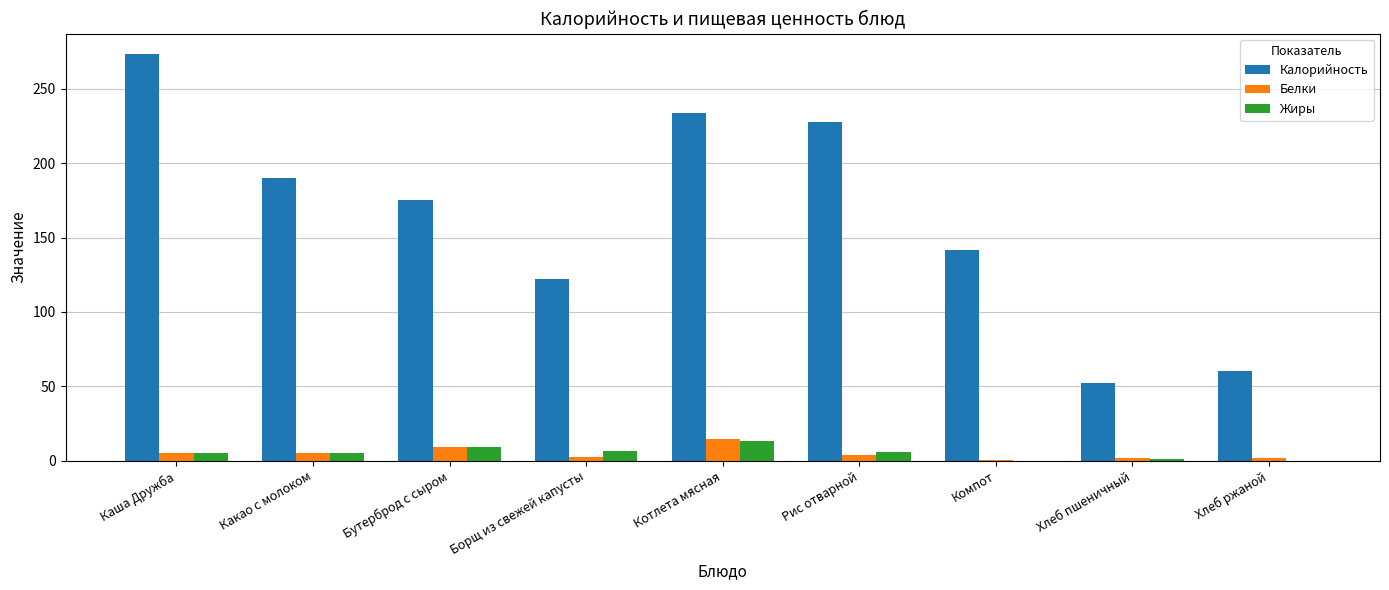

How many categories are shown in the chart?

9